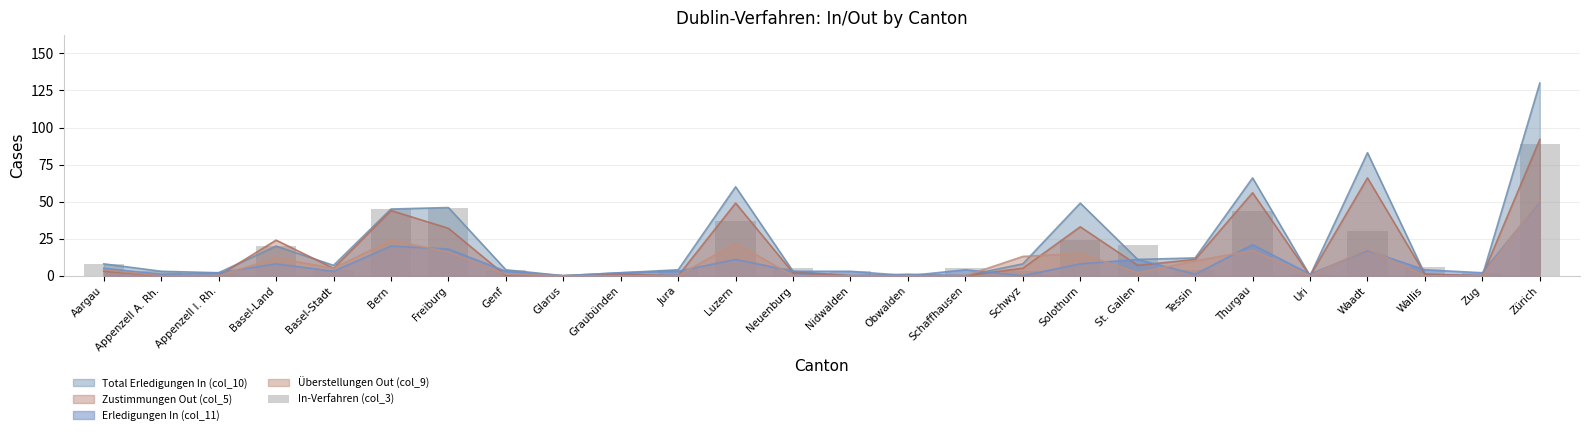

What is the value of the 1st bar from the left?

8